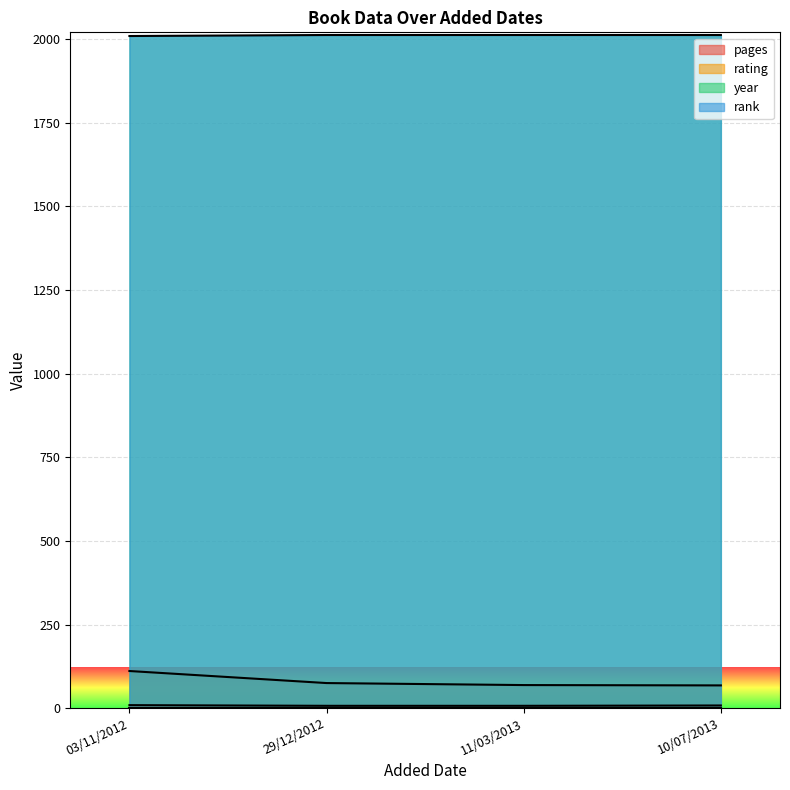

How many lines are shown in the chart?

2